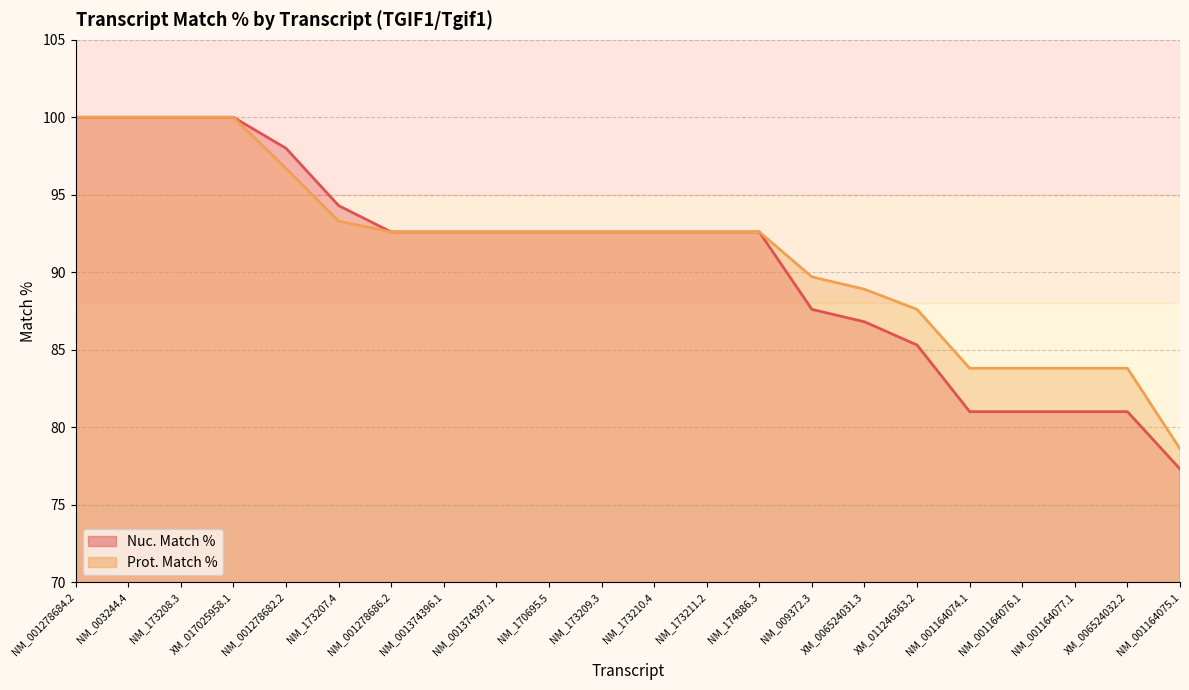

How many distinct data groups are displayed?

2